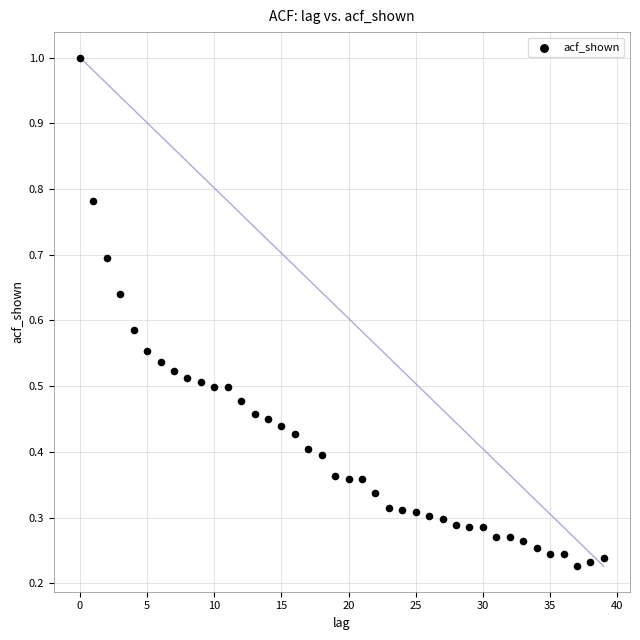

Count the number of points in this scatter plot.

40